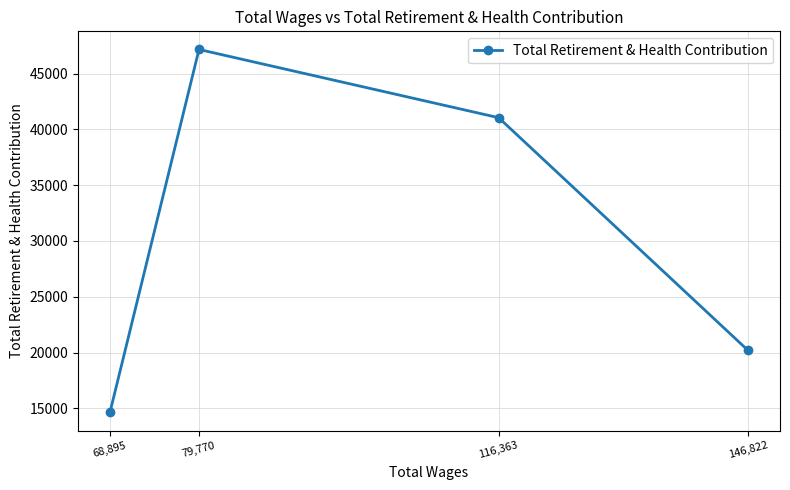

Rank the categories by value from highest to lowest.

79,770, 116,363, 146,822, 68,895